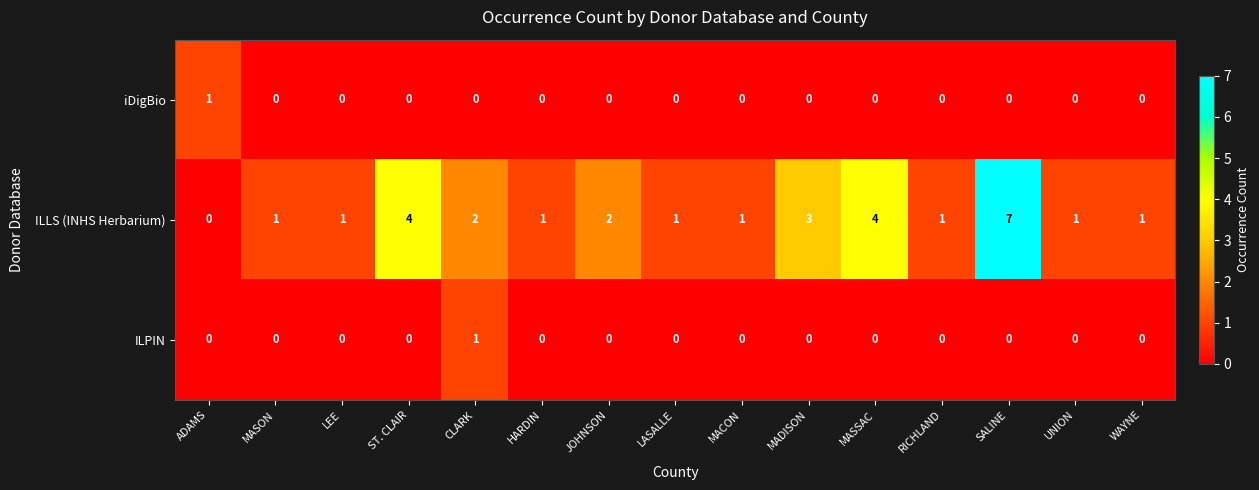

How many ILPIN values are between 0 and 1?

15